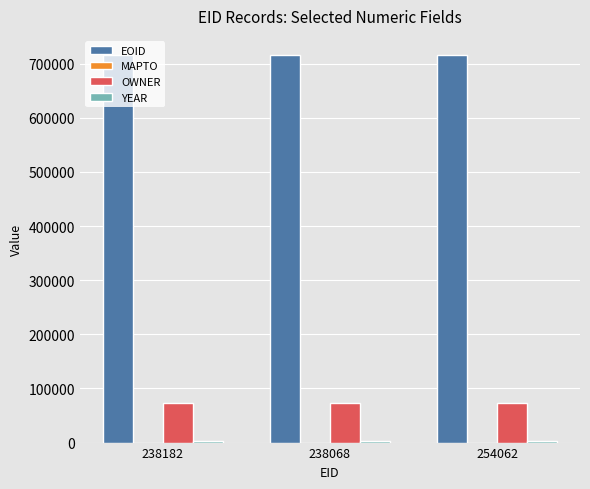

What is the sum of all OWNER values?

219159